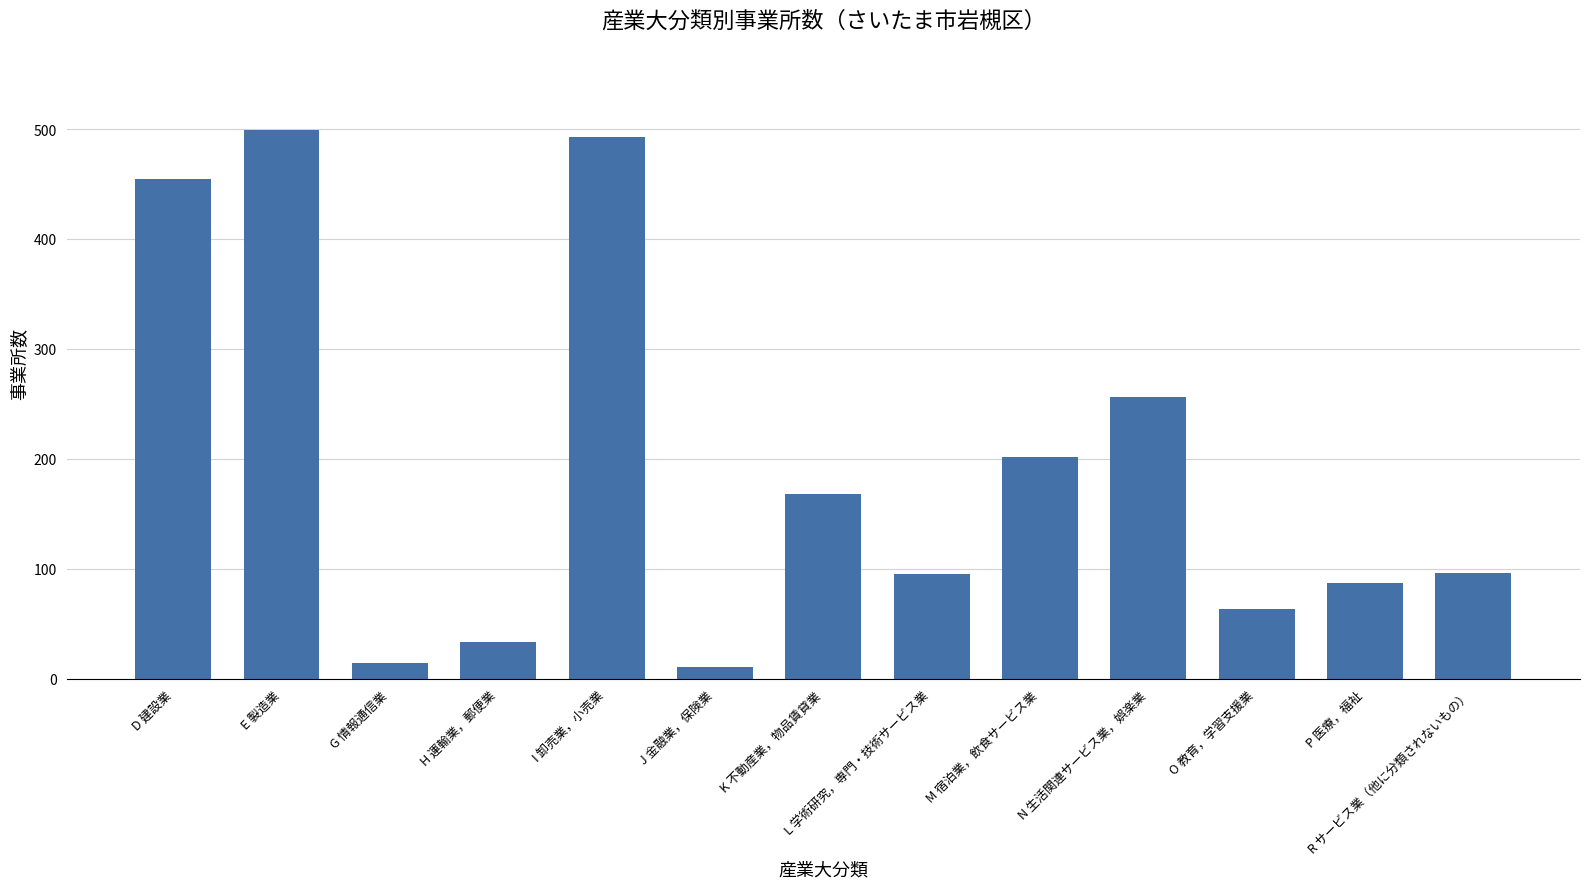

Which category has the highest value across all series?

E 製造業